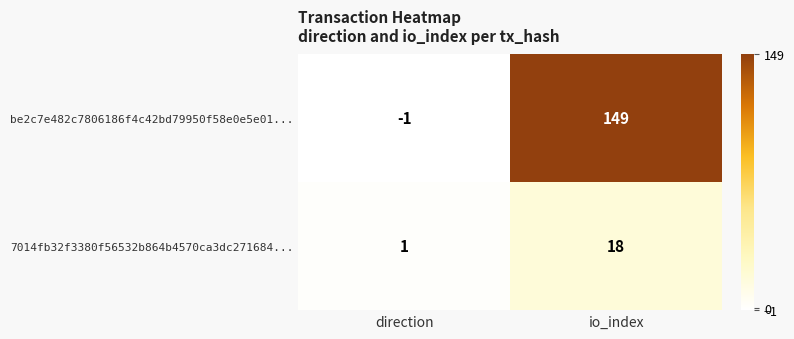

What is the spread (max minus min) of values at direction?

2